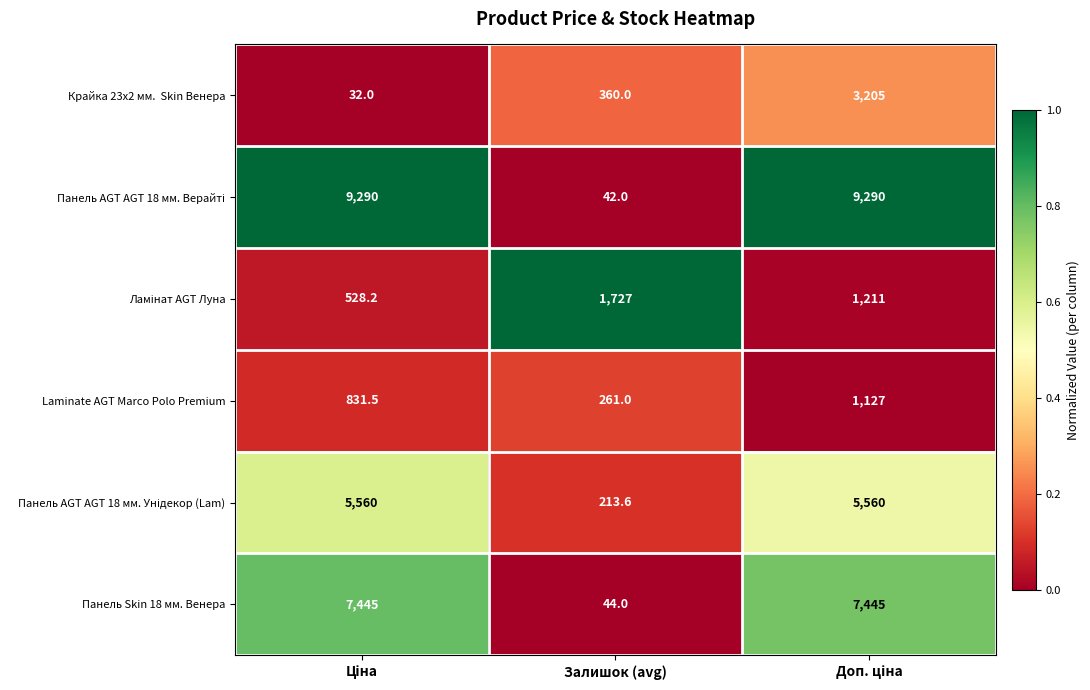

What is the smallest value displayed?

32.0